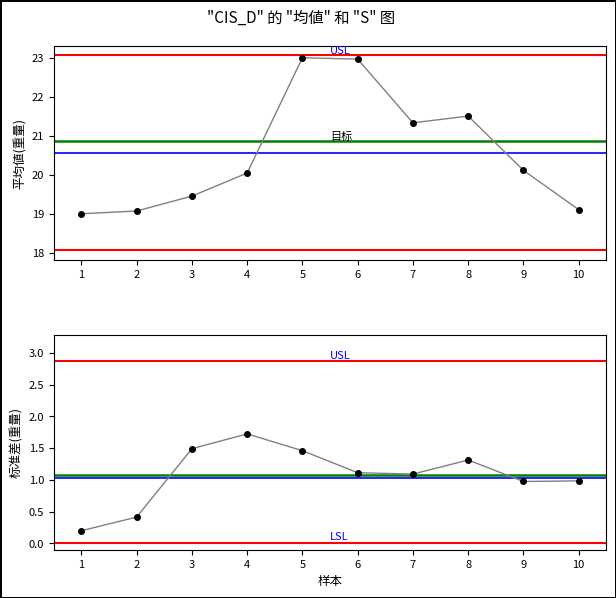

At which category does the data reach its first local peak?

5